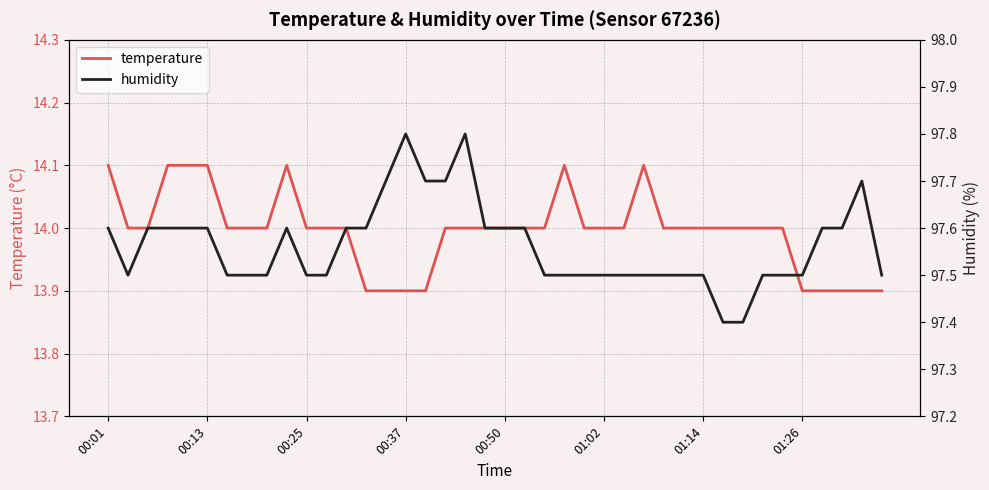

What is the highest value of the temperature series?

14.1